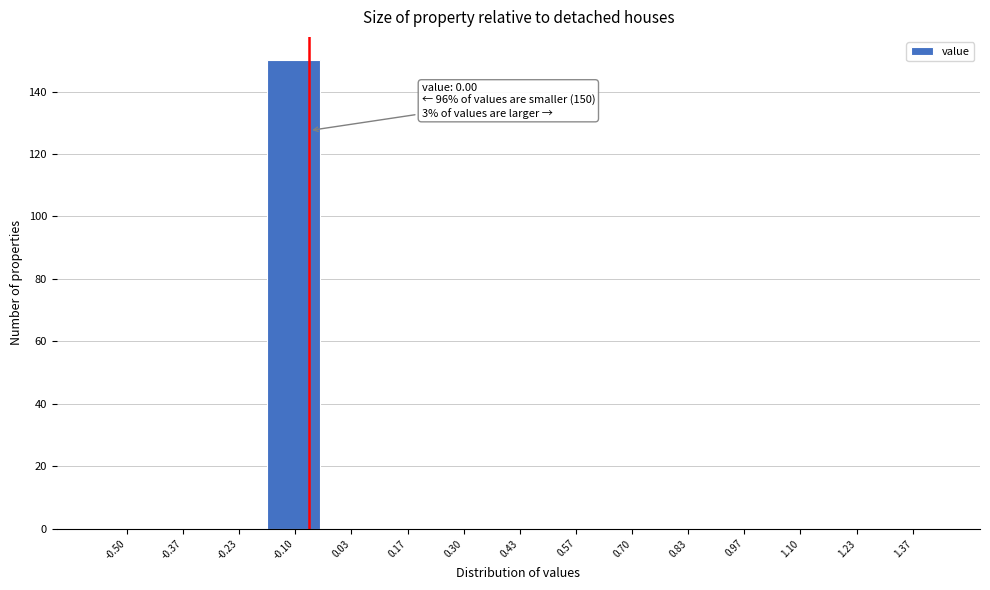

Reading left to right, extract all data points from this chart.

-0.50=0	-0.37=0	-0.23=0	-0.10=150	0.03=0	0.17=0	0.30=0	0.43=0	0.57=0	0.70=0	0.83=0	0.97=0	1.10=0	1.23=0	1.37=0